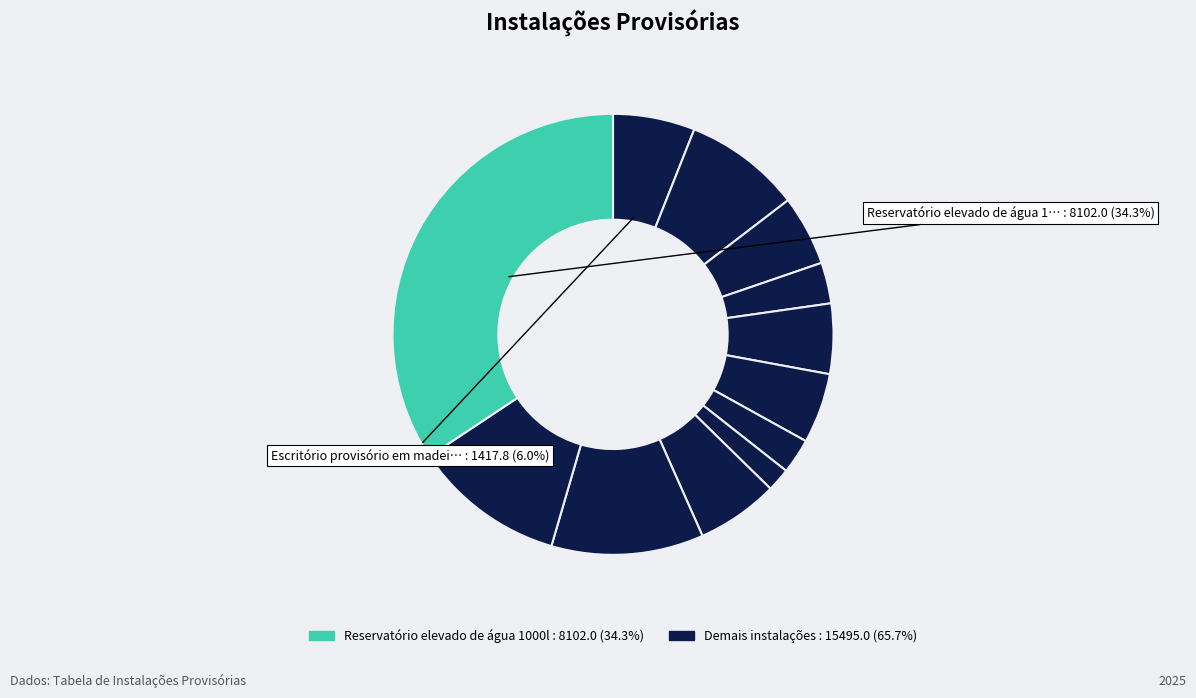

Rank the categories by value from highest to lowest.

Reservatório elevado de água 1000l, Sumidouro, Fossa Séptica, Alojamento provisório em madeira, Escritório provisório em madeira, Área de recreação/vivência, Almoxarifado provisório em madeira, Sanitário e vestiário provisório em madeira, Depósito provisório em madeira, Refeitório e cozinha provisória em madeira, Galpões para Carpintaria e Armação, Central de armadura